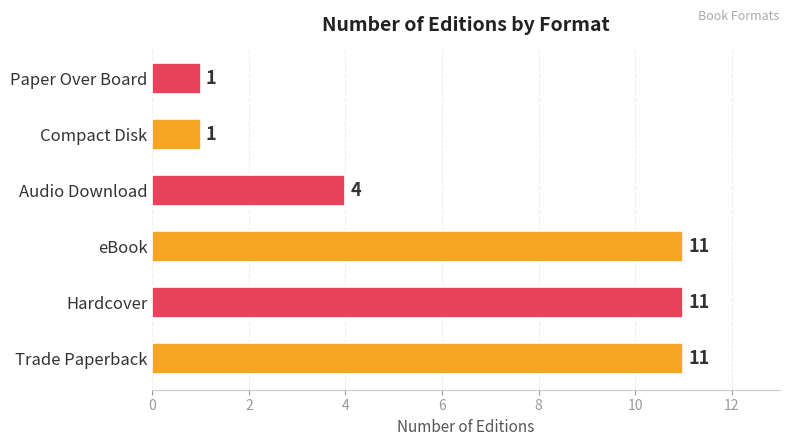

Are the bars horizontal?

Yes